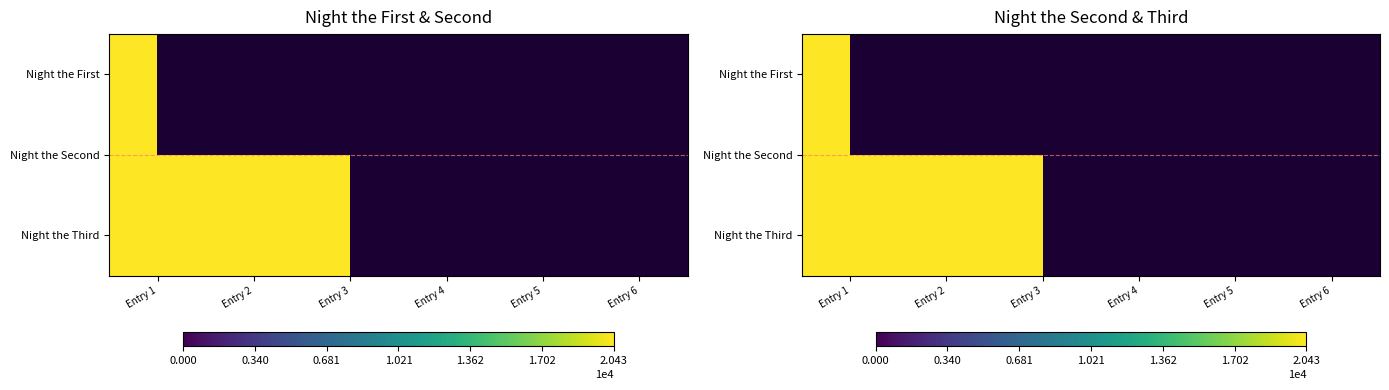

Which series has the largest total across all categories?

Night the Second